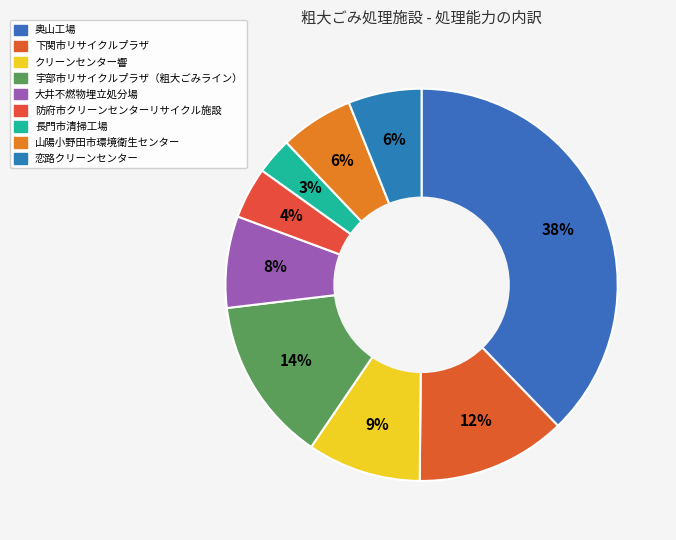

Which slice is the largest?

奥山工場